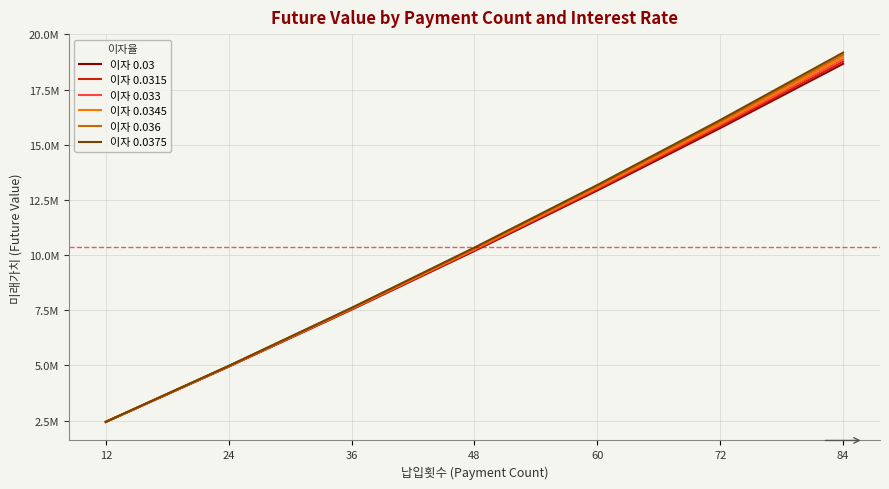

Does the chart display data point markers on the line(s)?

No